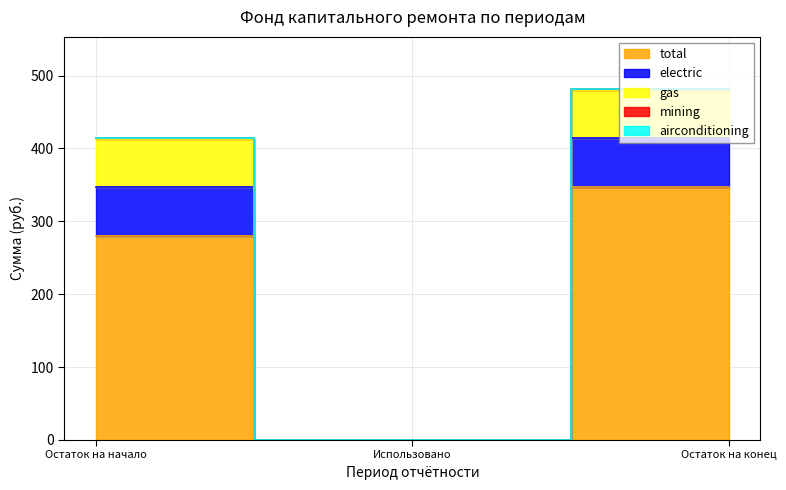

True or false: gas has a value of 310.9 at Использовано.

False